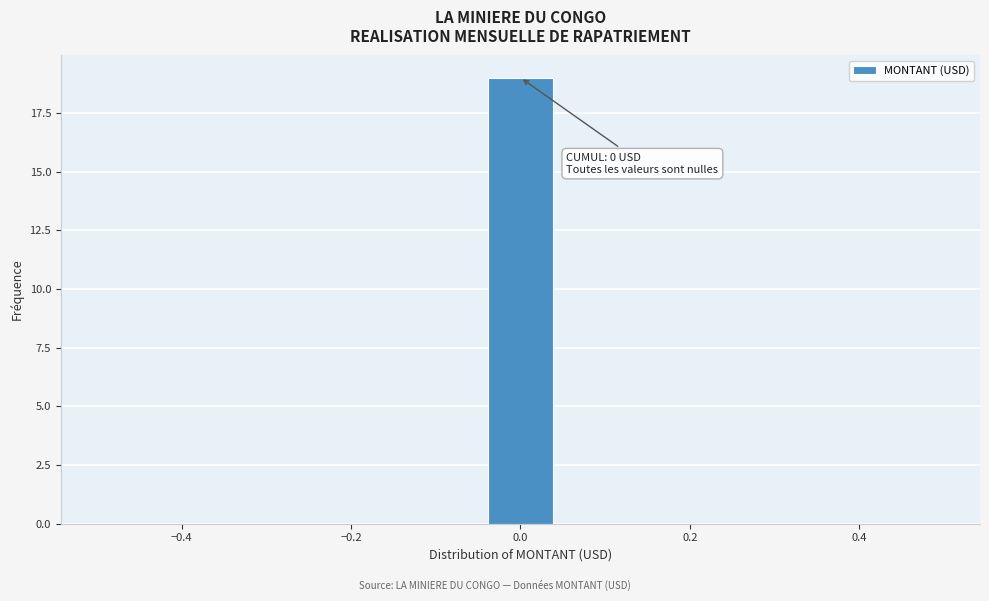

Over which range of the x-axis is the bar tallest?

-0.04 to 0.04